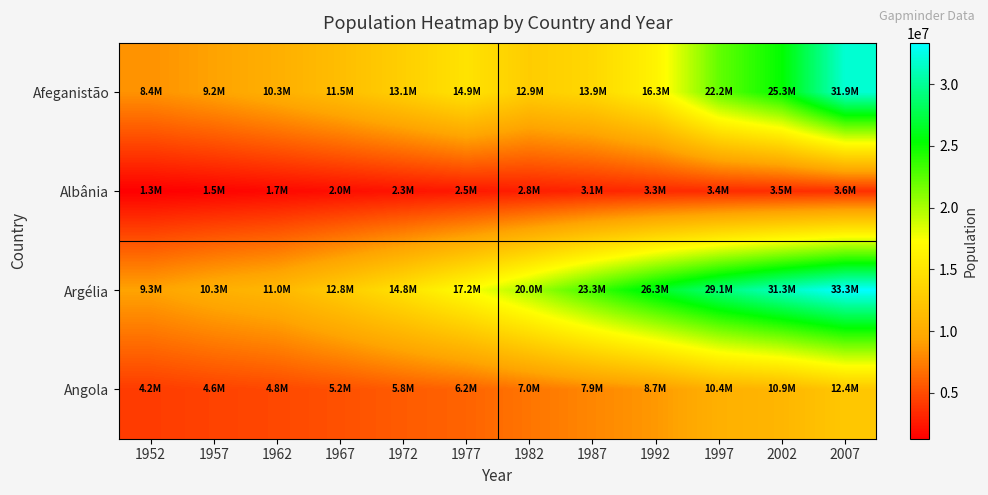

Rank the series at 1962 from highest to lowest value.

Argélia, Afeganistão, Angola, Albânia